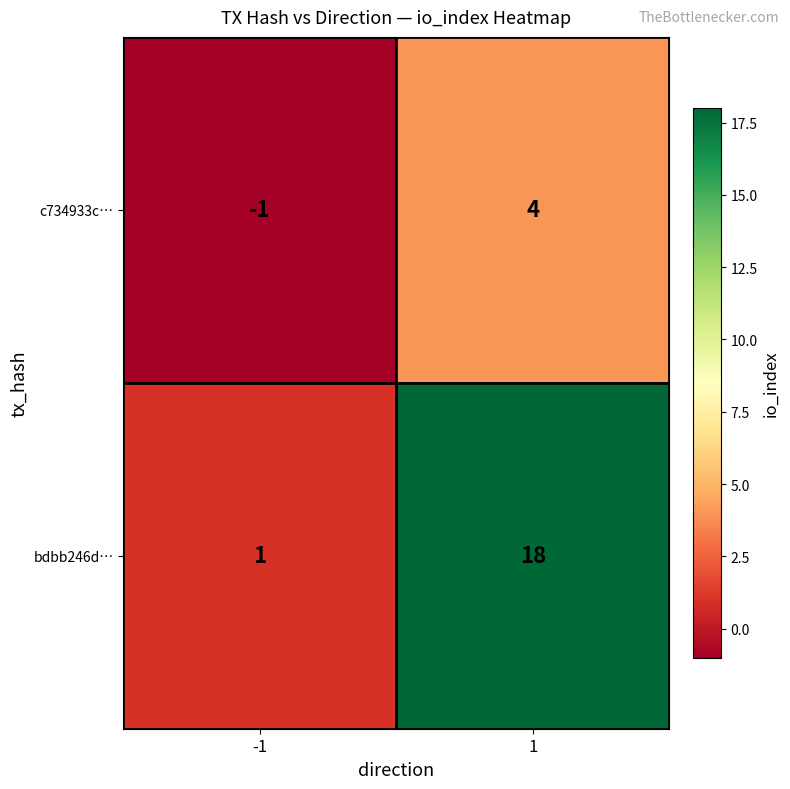

What is the greatest value displayed?

18